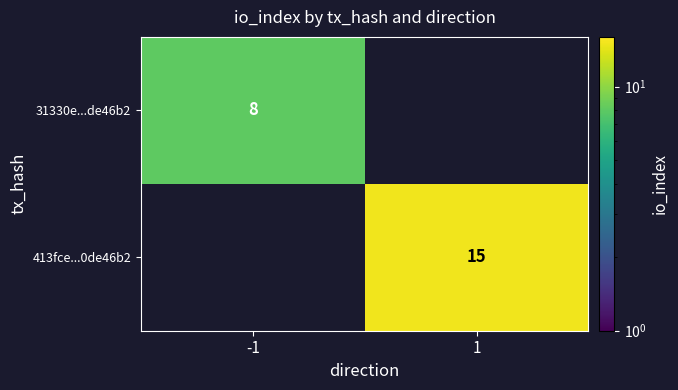

At how many categories does at least one series exceed 11?

1